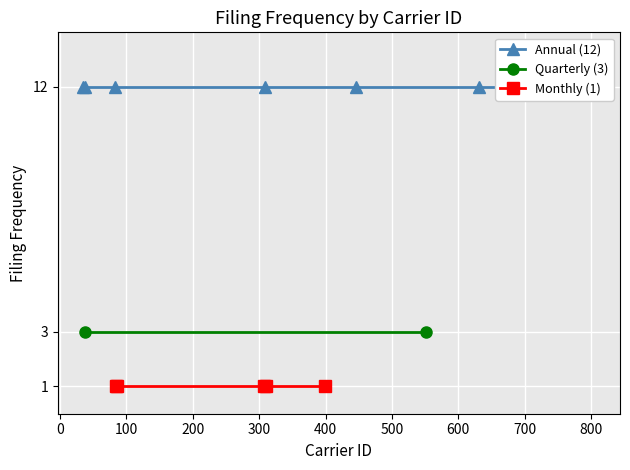

What is the average value of the Annual (12) series?

12